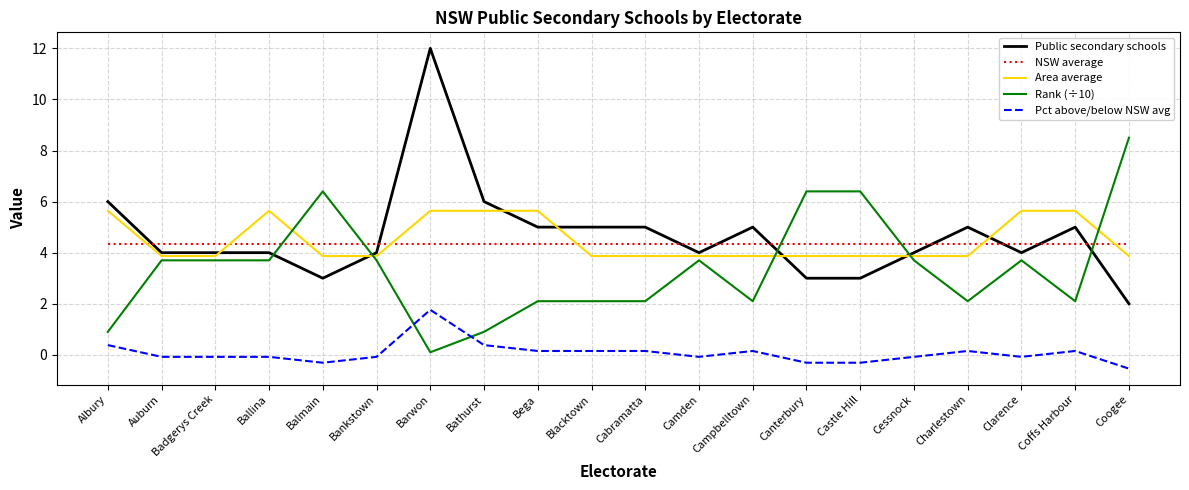

Between Ballina and Bankstown, which series saw the biggest shift?

Area average